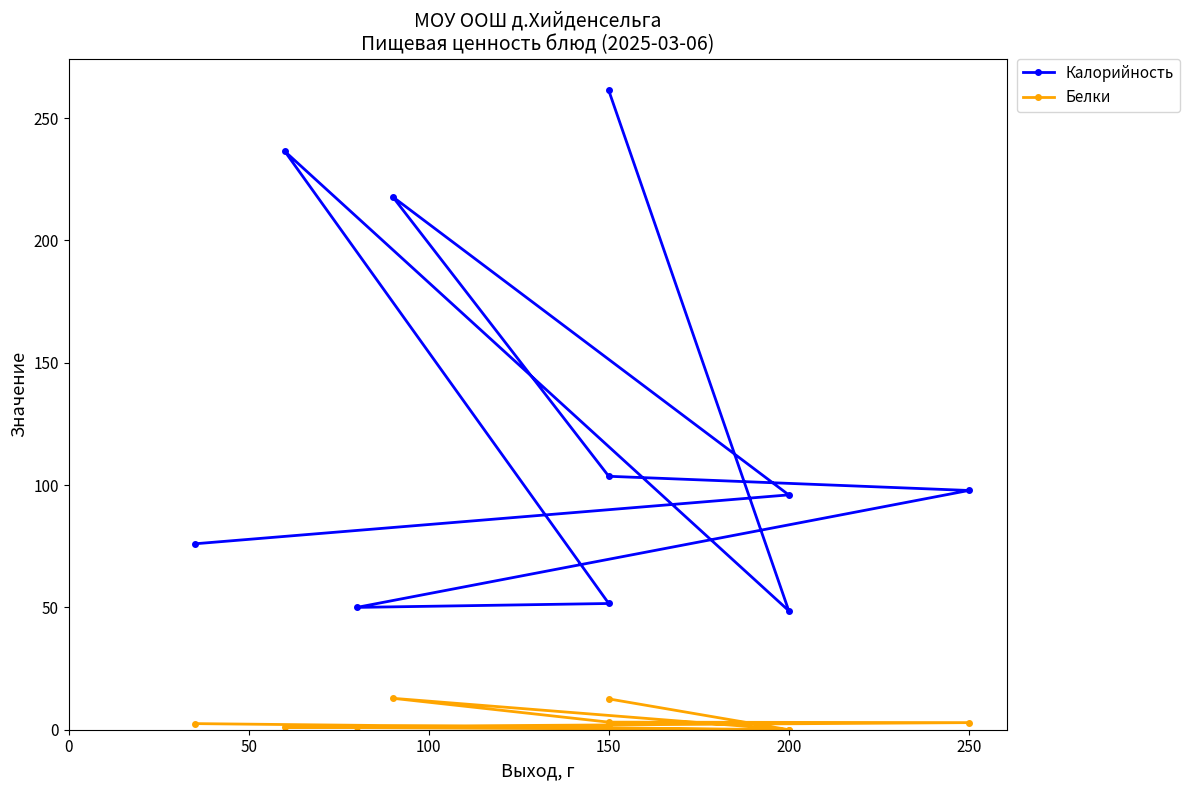

What are all the series names shown in the legend?

Калорийность, Белки